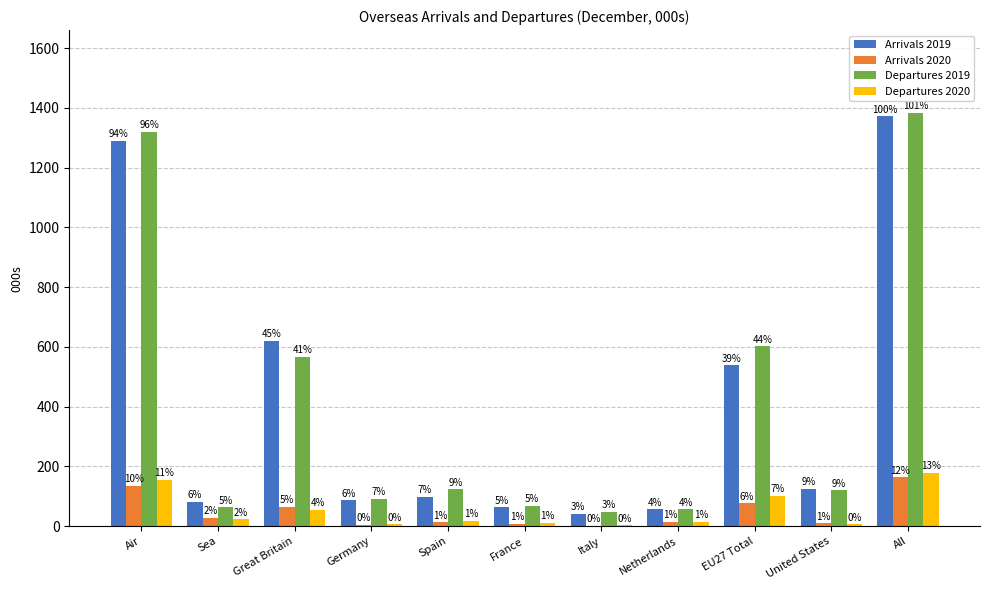

What is the approximate value of Departures 2019 at Spain?

123.5